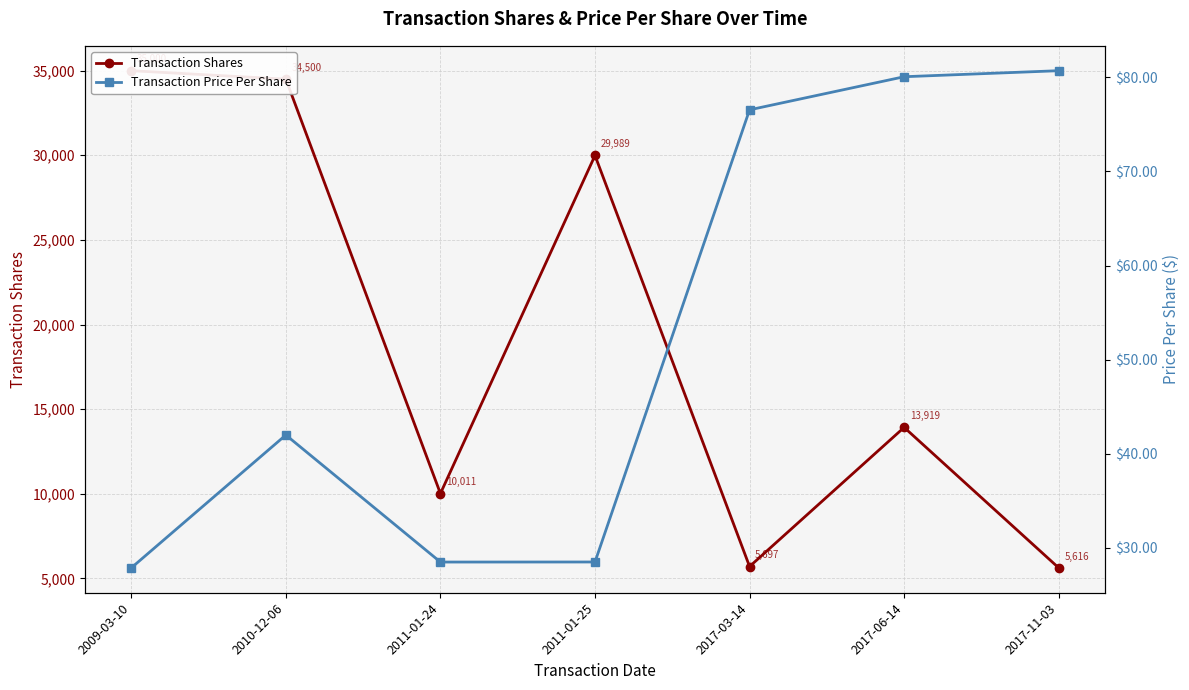

Is this an area chart (filled region under the line)?

No